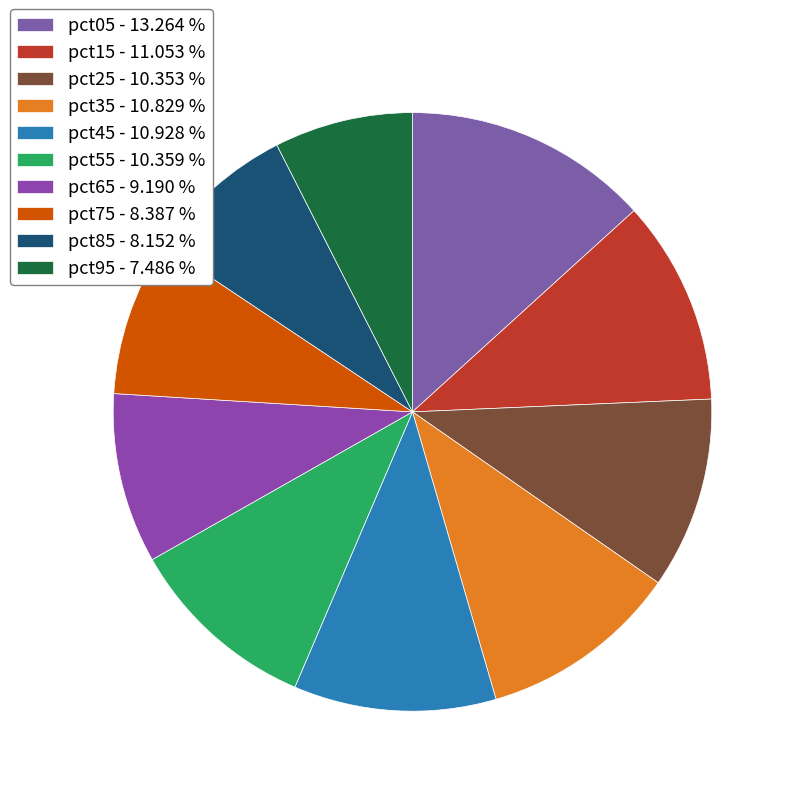

What is the smallest slice in the pie chart?

pct95